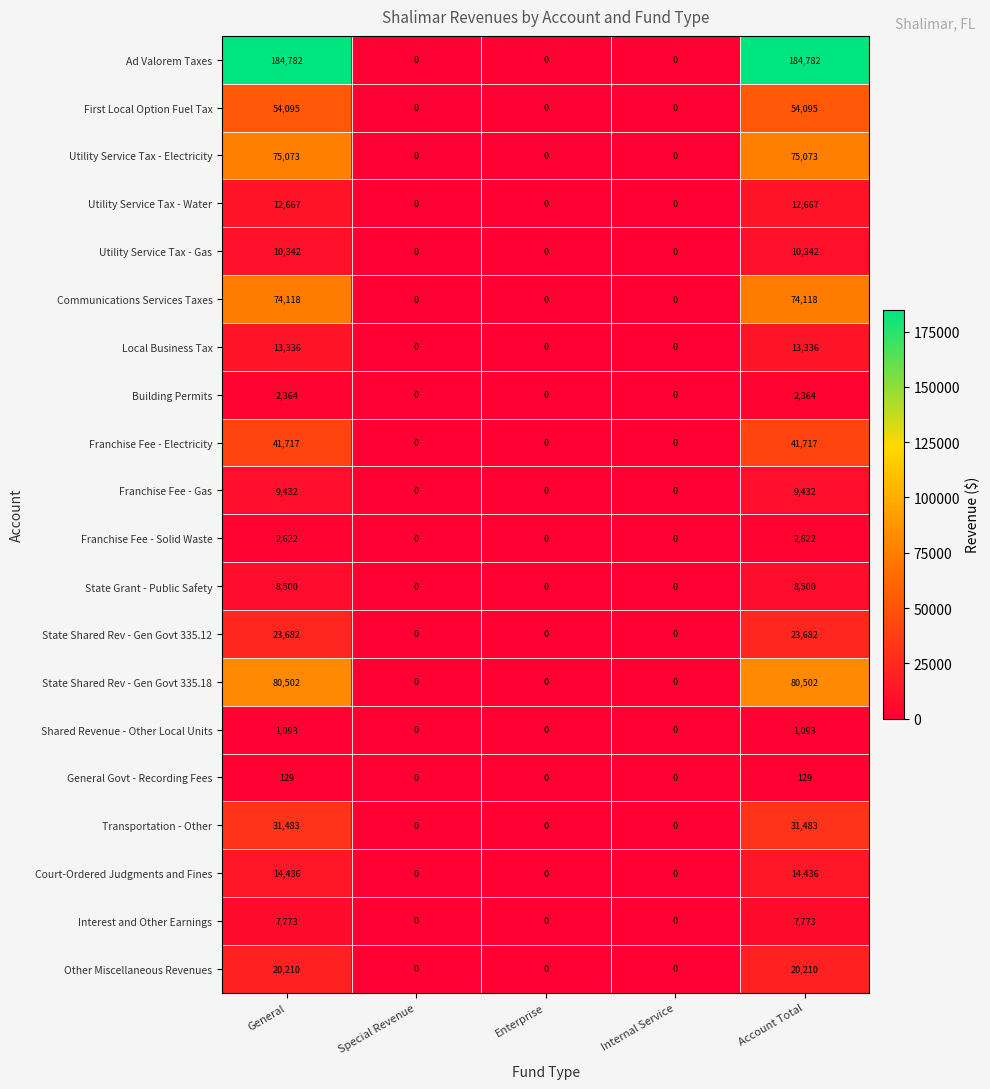

At how many categories does at least one series exceed 148056?

2